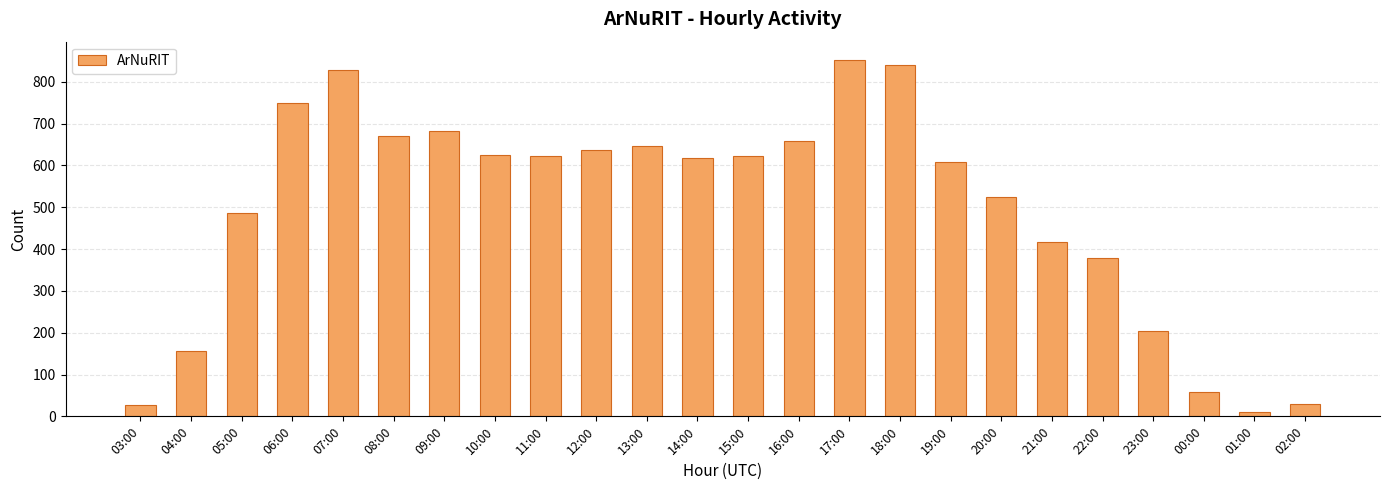

Where is the data nearest to the value 431?

21:00